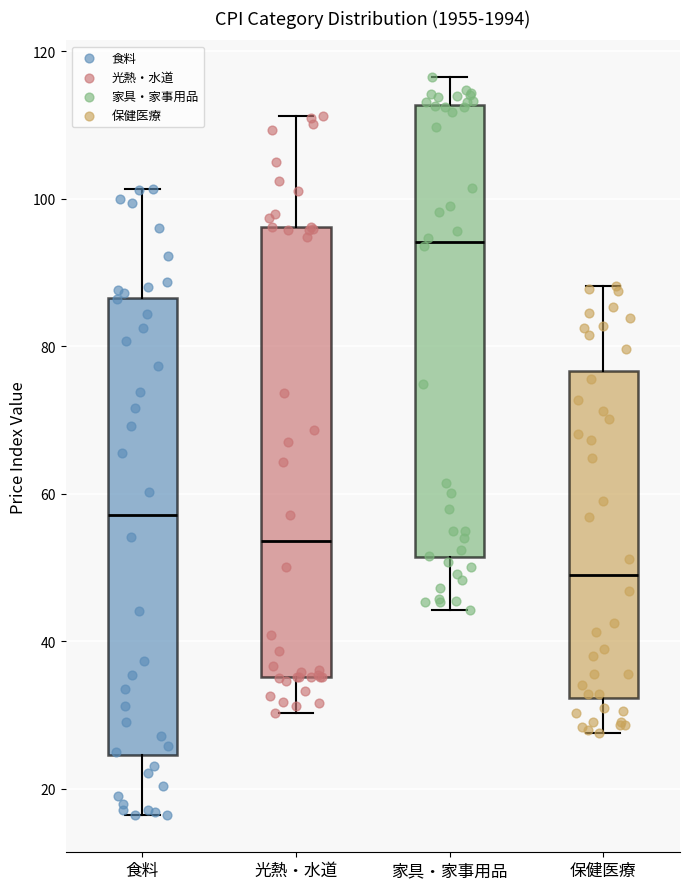

Which box has the lowest median line?

保健医療